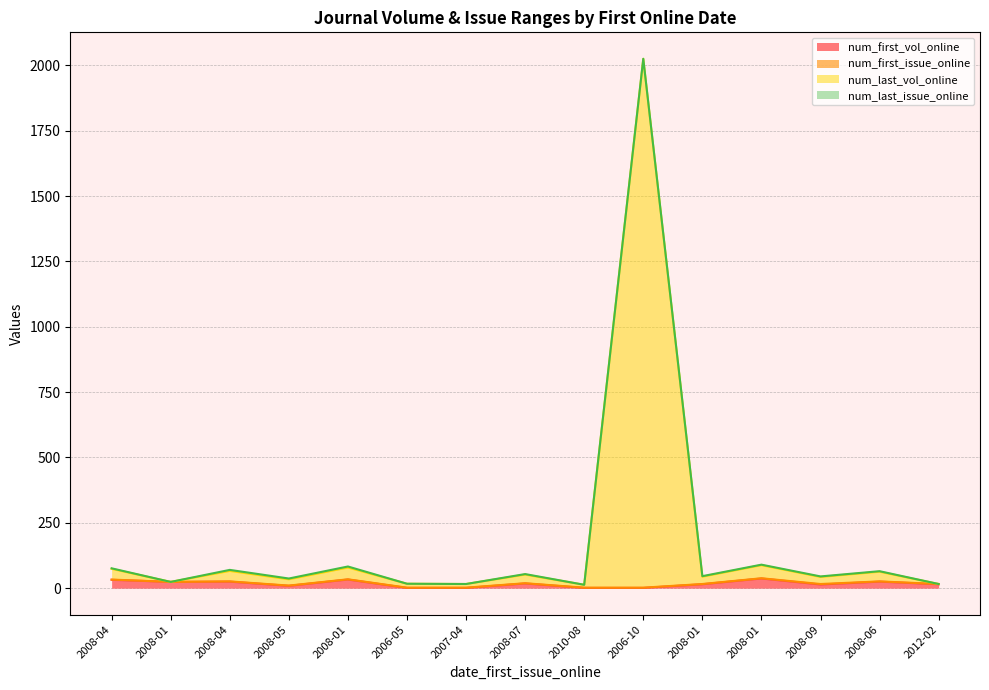

In num_first_vol_online, how many points are higher than both neighbors (excluding endpoints)?

5